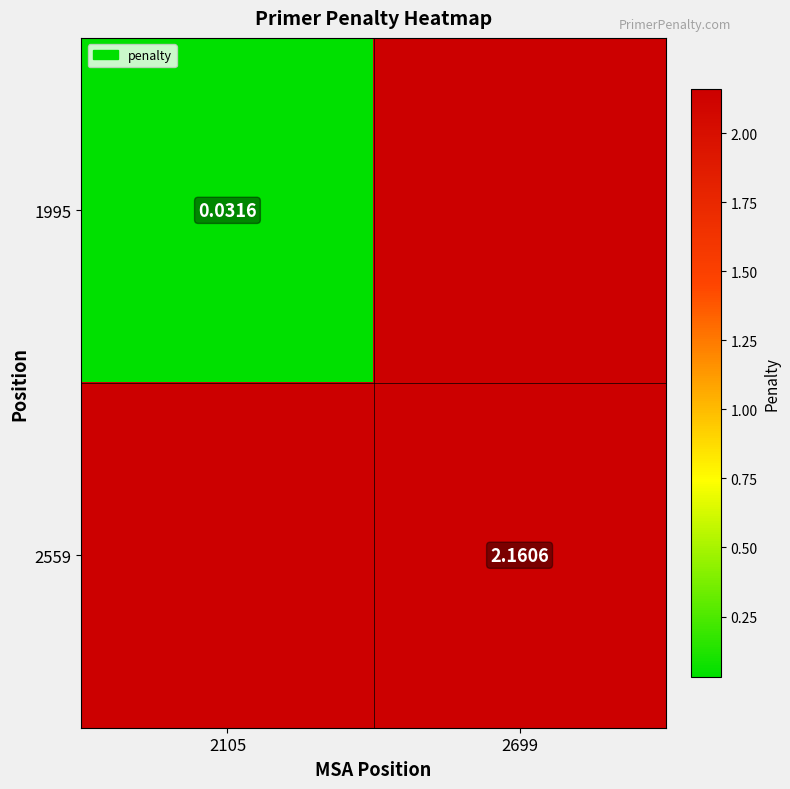

Rank the series at 2699 from highest to lowest value.

1995, 2559